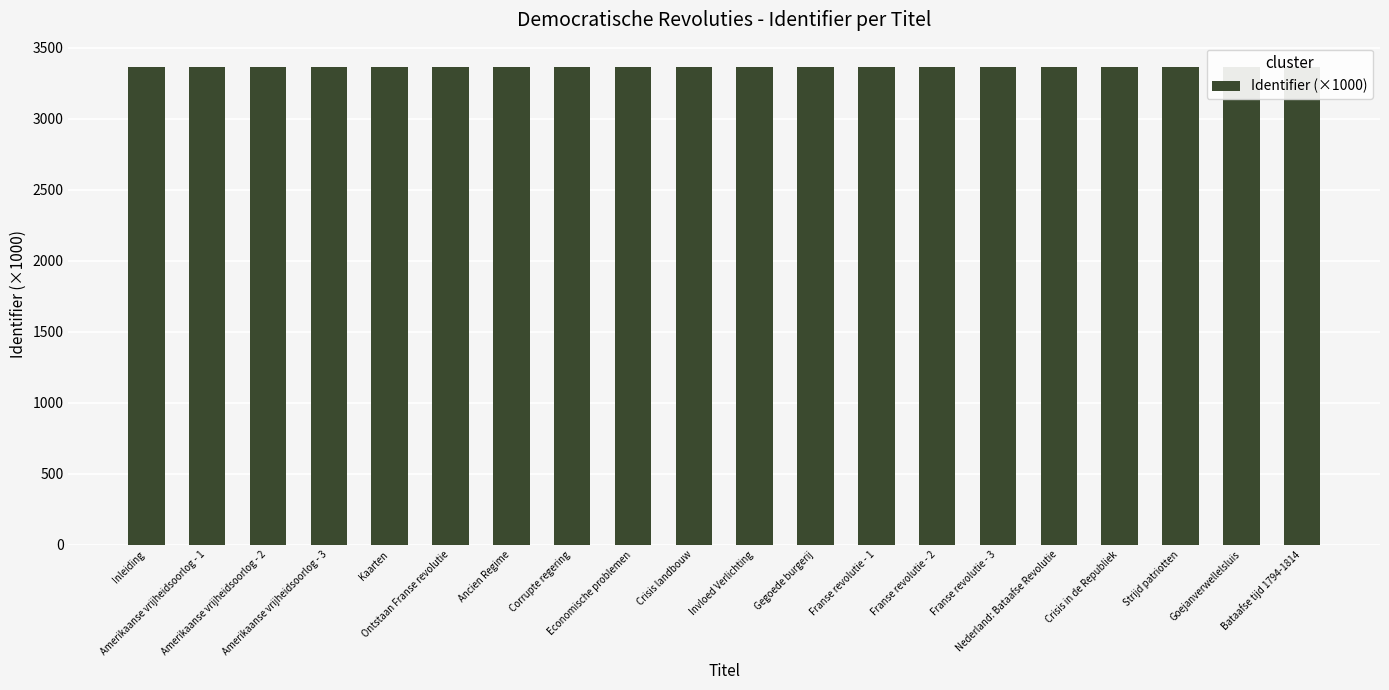

Count the values in the range 3365 to 3366.

14